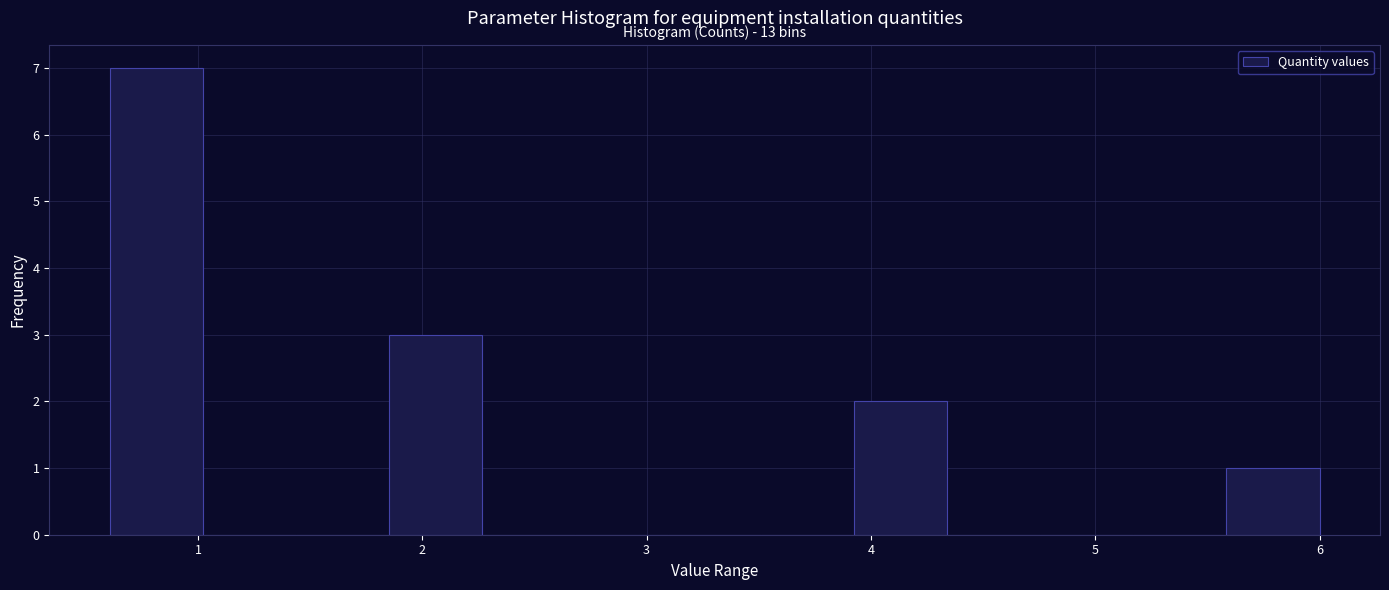

Which range on the x-axis has the tallest bar?

0.6 to 1.0